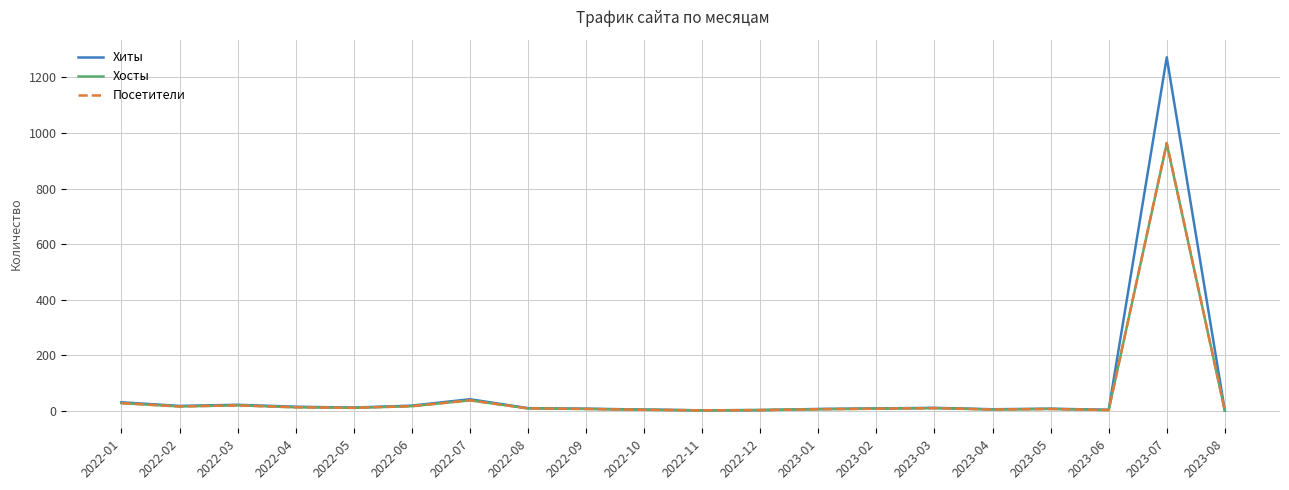

How many series are shown in this chart?

3